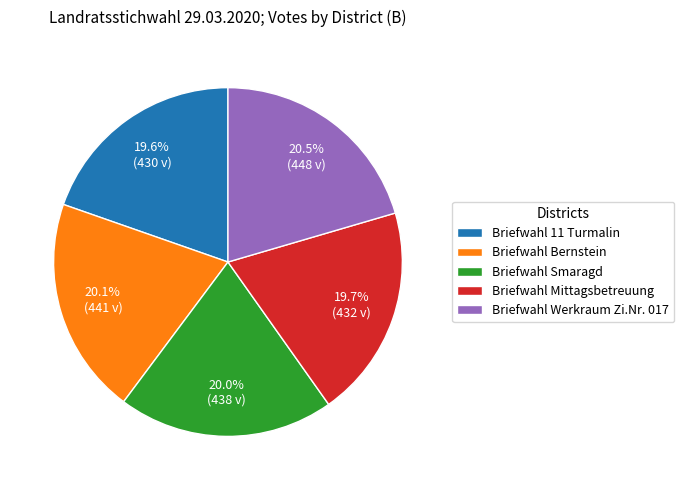

What portion of the pie excludes Briefwahl Smaragd?

80.0%